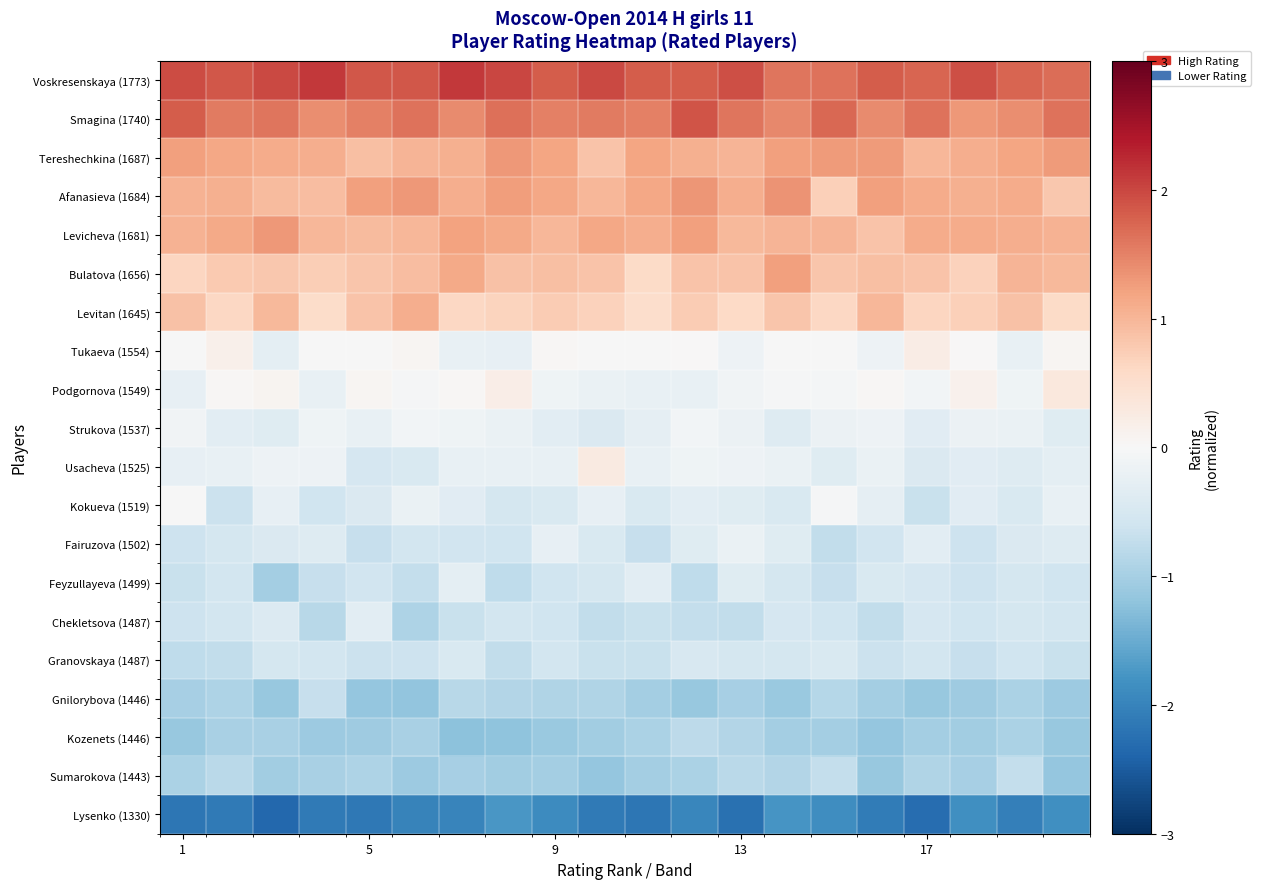

Rank the series by their maximum value, from highest to lowest.

Voskresenskaya (1773), Smagina (1740), Afanasieva (1684), Levicheva (1681), Tereshechkina (1687), Bulatova (1656), Levitan (1645), Podgornova (1549), Usacheva (1525), Tukaeva (1554), Kokueva (1519), Strukova (1537), Fairuzova (1502), Feyzullayeva (1499), Chekletsova (1487), Granovskaya (1487), Gnilorybova (1446), Sumarokova (1443), Kozenets (1446), Lysenko (1330)